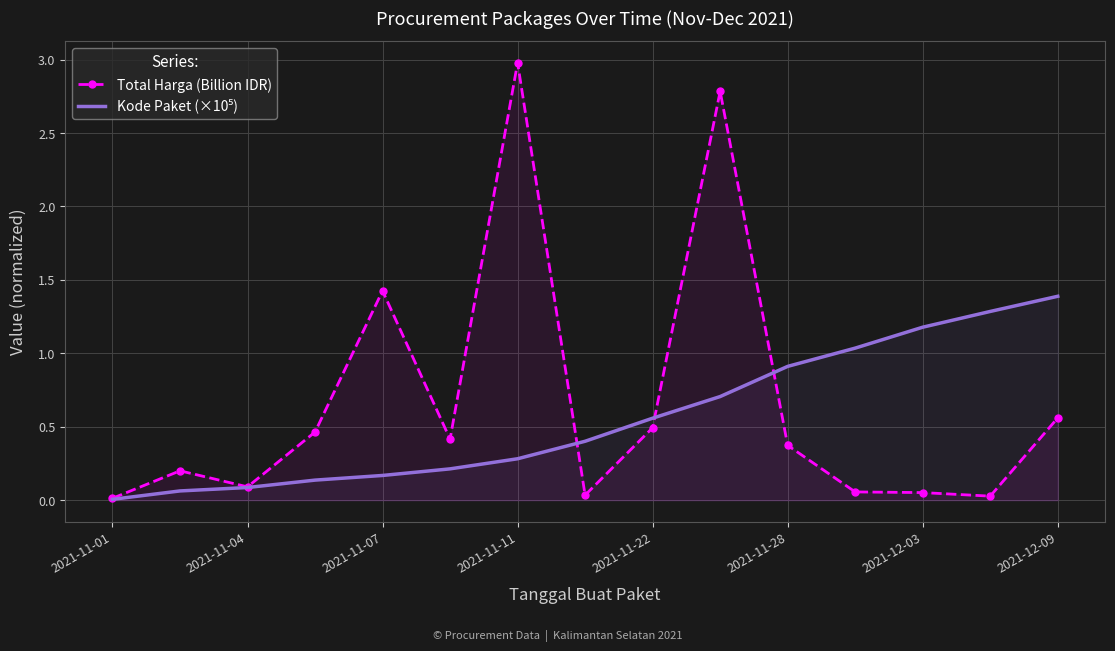

Is it true that Total Harga (Billion IDR) equals 2.8 at 9?

True